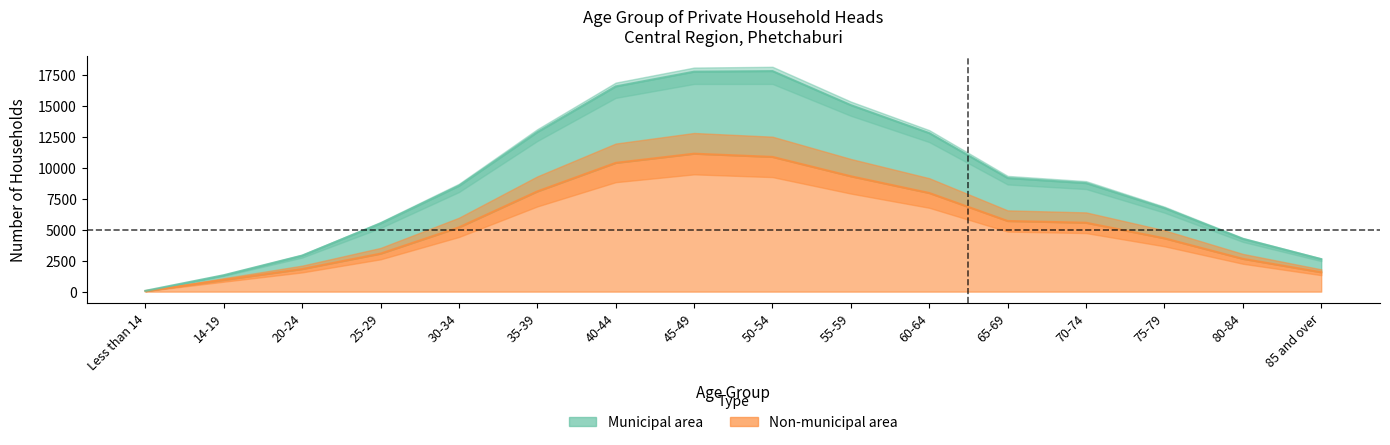

At which label does Municipal area first exceed 8757?

35-39